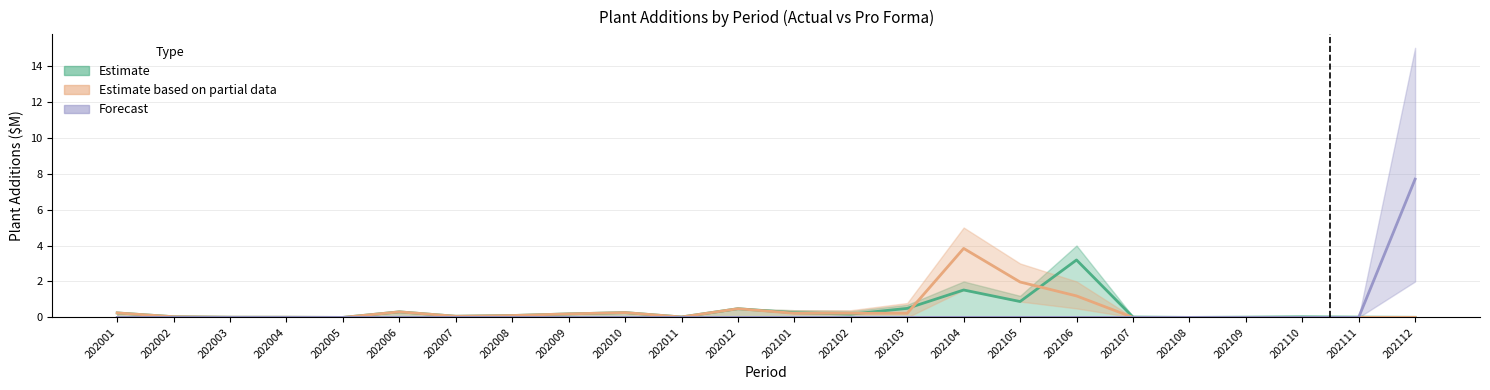

Which series has the largest range (max minus min)?

Forecast